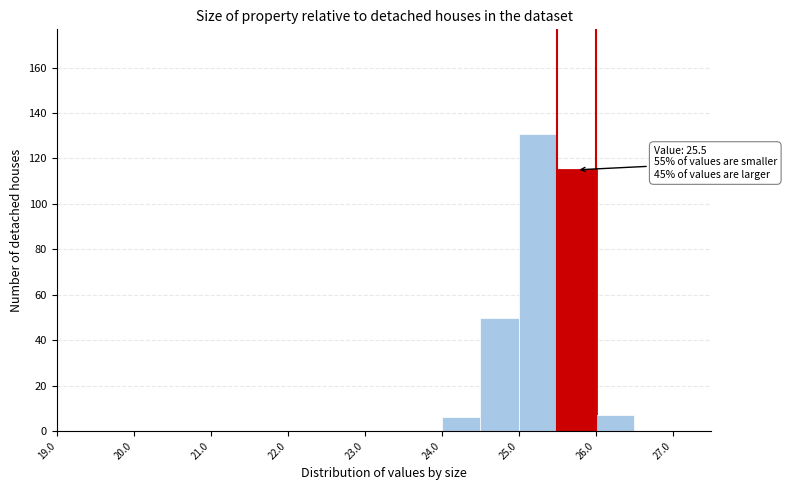

Over which range of the x-axis is the bar tallest?

25.0 to 25.5